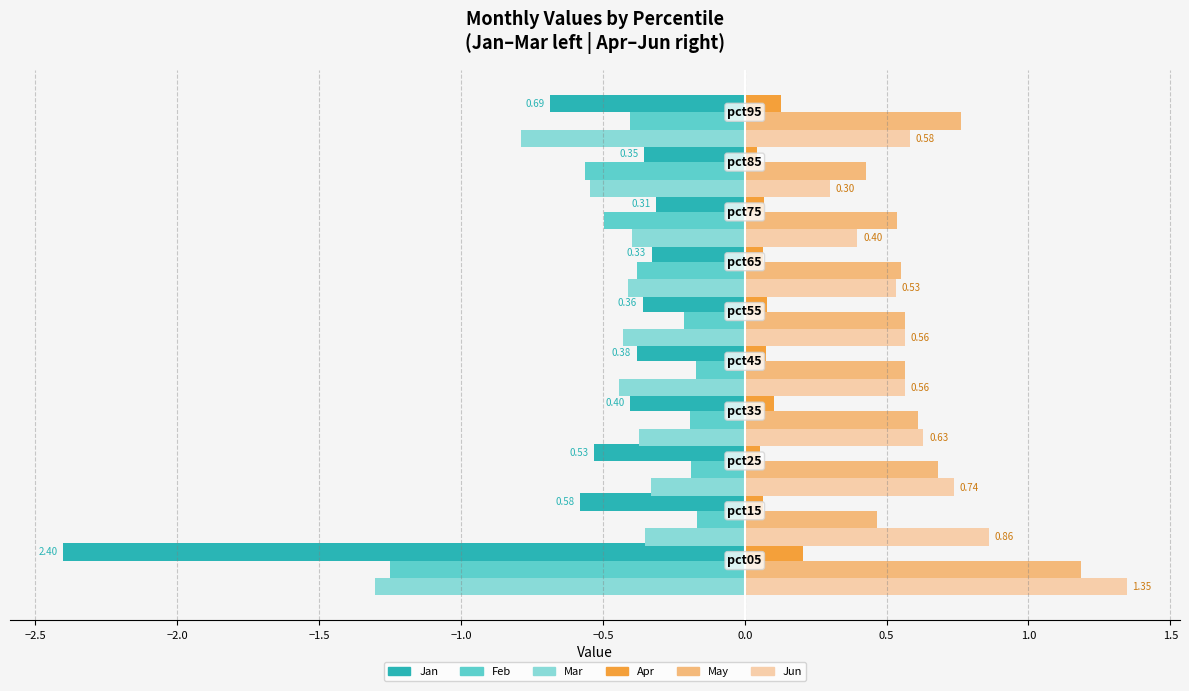

What is the difference between the maximum and second lowest values in the Feb series?

0.4